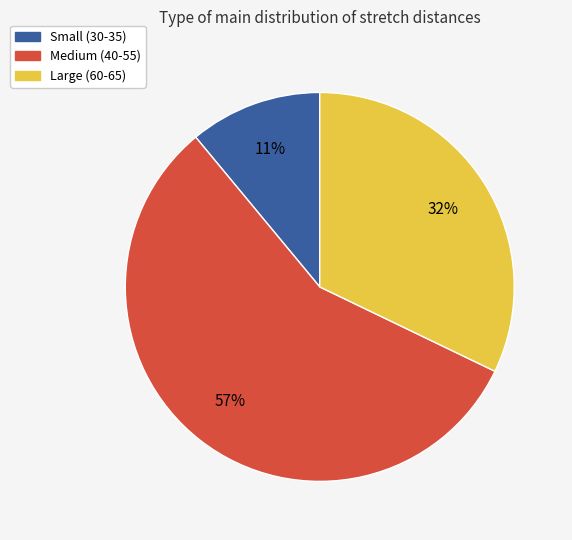

Which has a higher value, Small (30-35) or Large (60-65)?

Large (60-65)